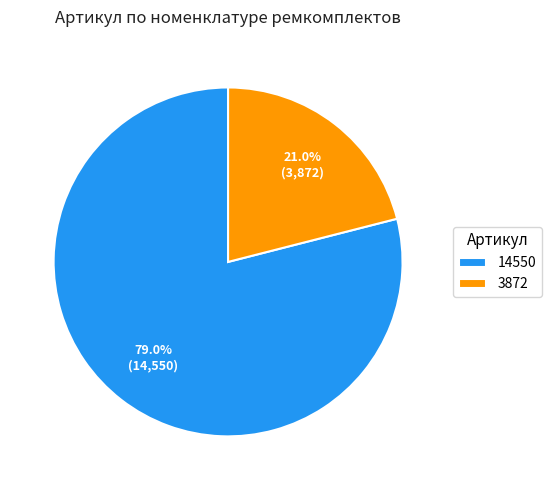

How many slices are in this pie chart?

2